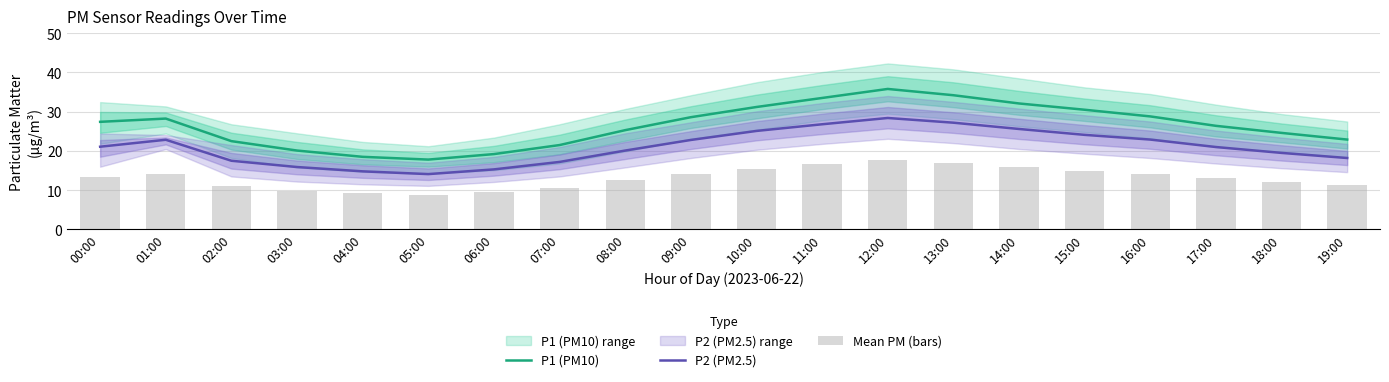

What is the highest value of the P2 (PM2.5) series?

28.4